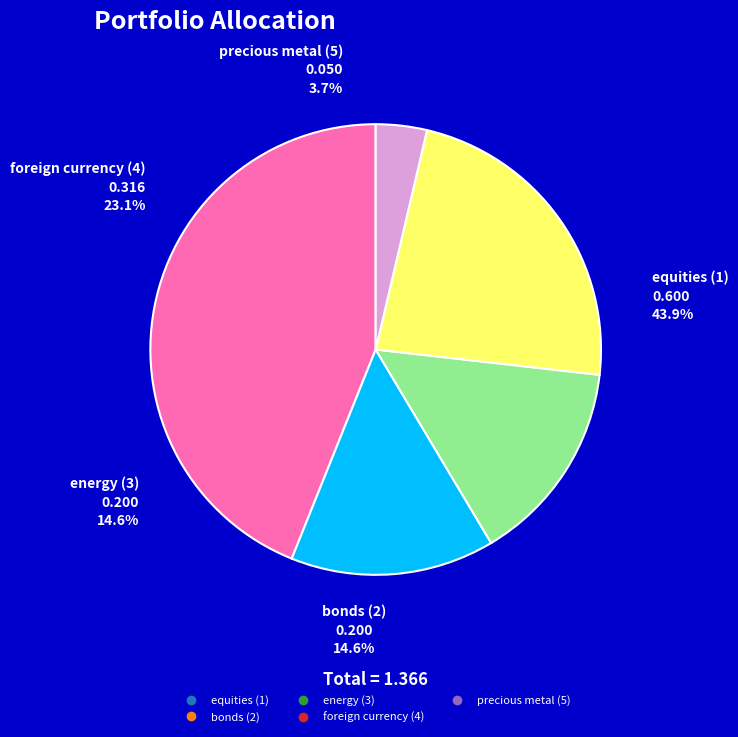

Is it true that foreign currency (4) is 23% of the pie?

True